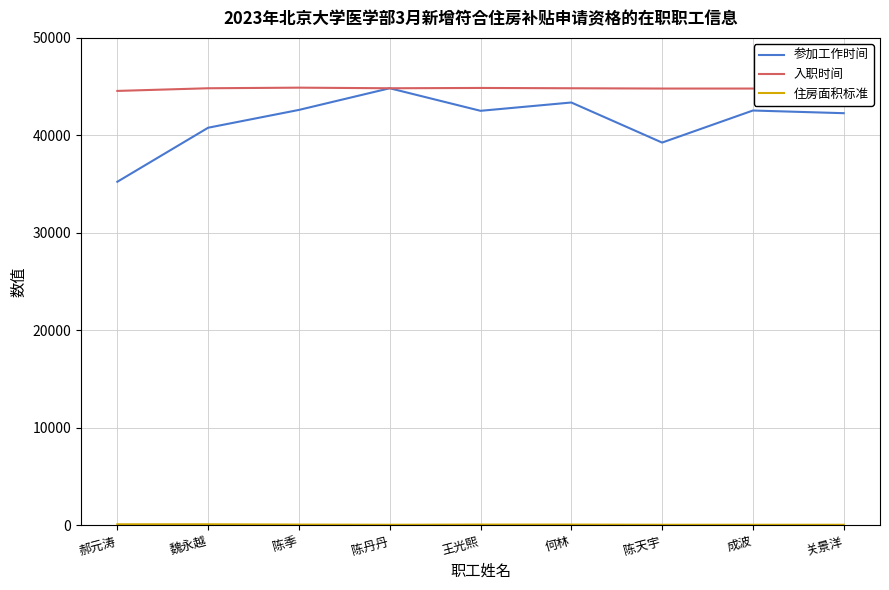

What is the sum of all 住房面积标准 values?

790